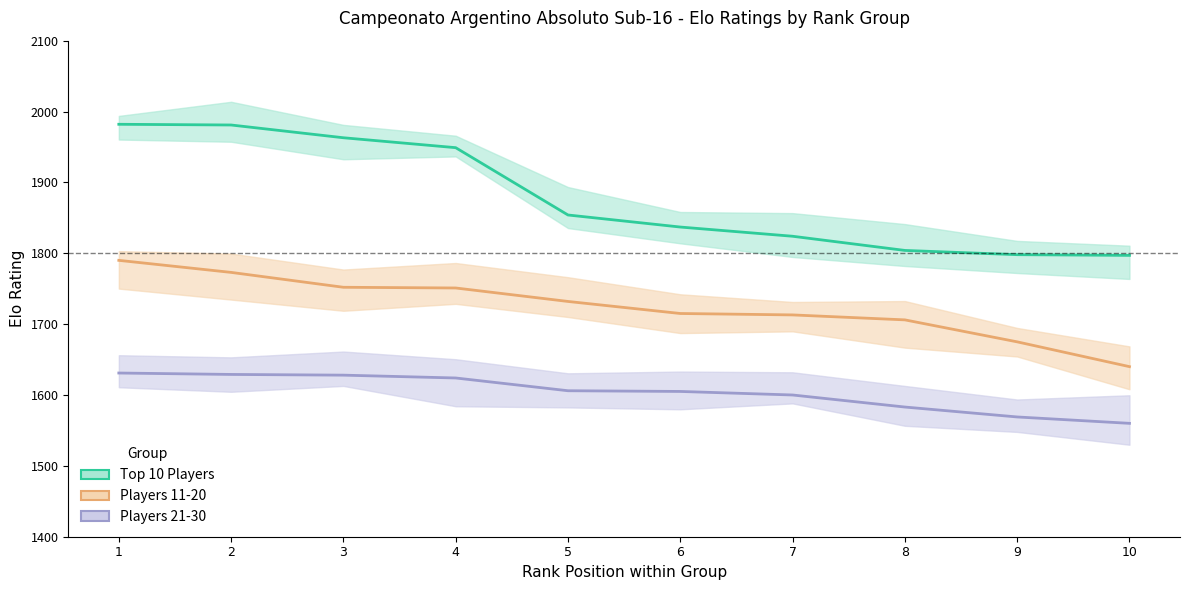

What is the minimum value shown in the chart?

1560